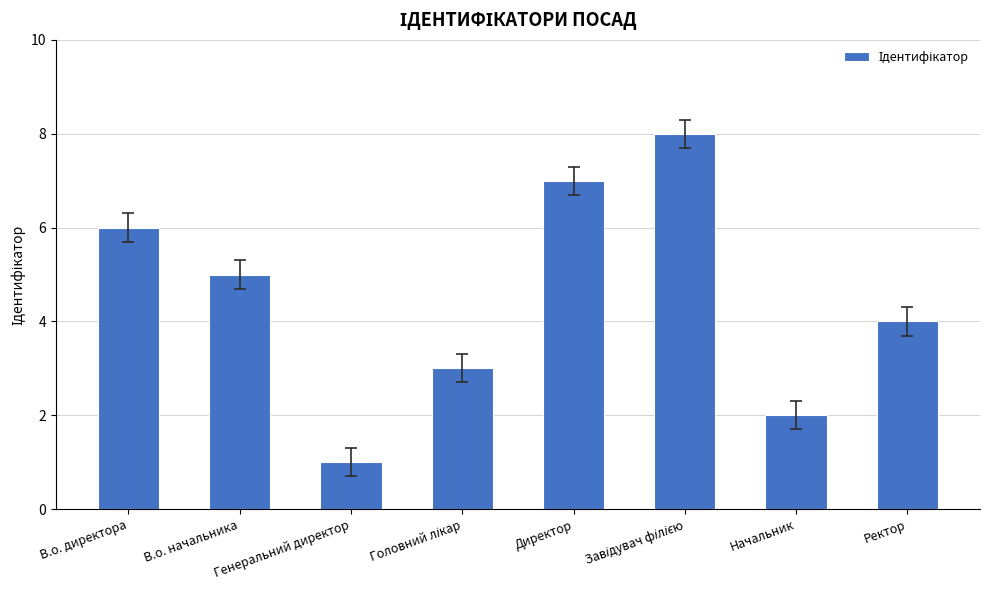

Is it true that the value at В.о. начальника is 5?

True